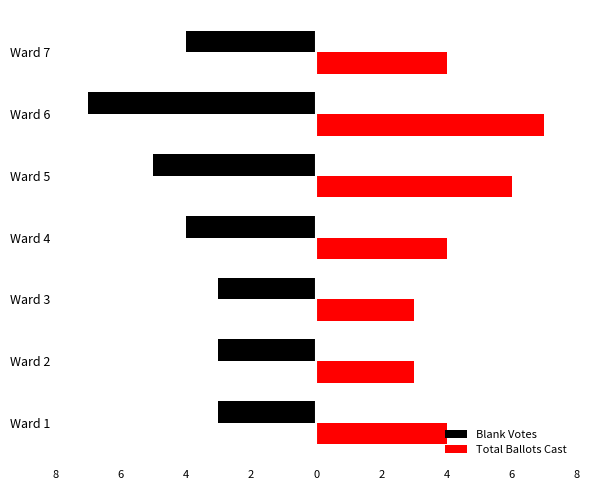

What is the average value of the Total Ballots Cast series?

4